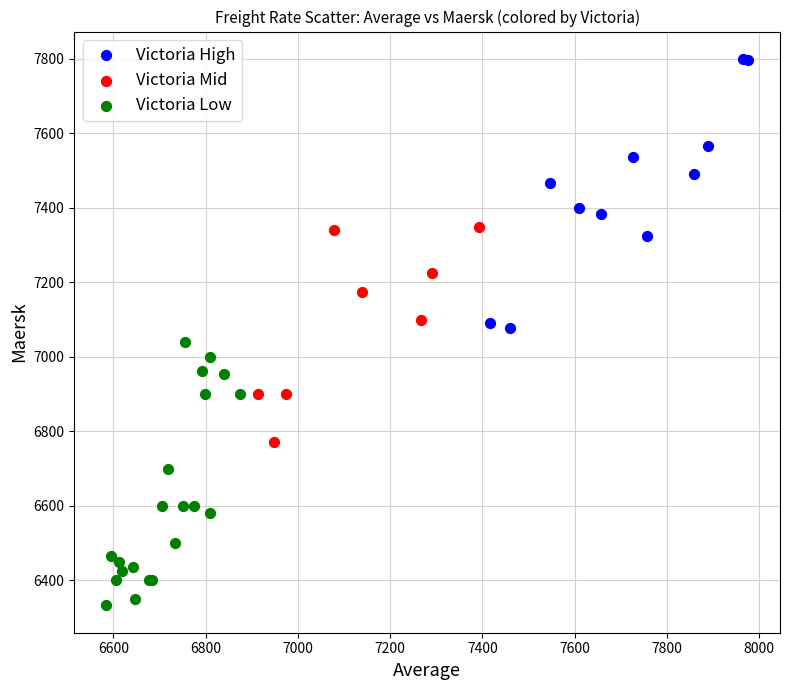

Which series reaches the maximum Y coordinate?

Victoria High